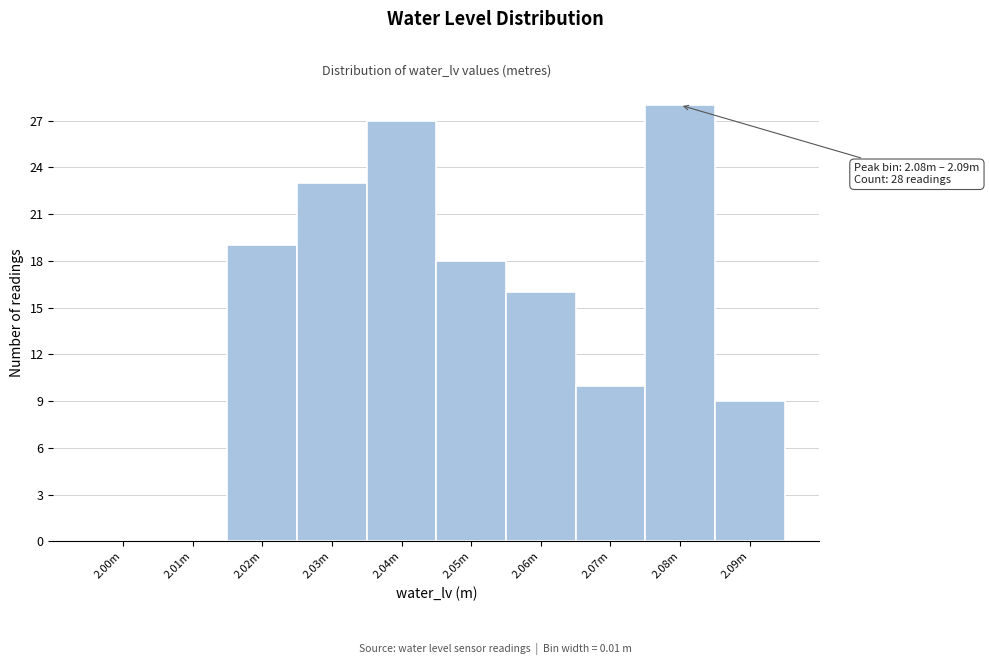

Reading left to right, extract all data points from this chart.

2.00m=0	2.01m=0	2.02m=19	2.03m=23	2.04m=27	2.05m=18	2.06m=16	2.07m=10	2.08m=28	2.09m=9